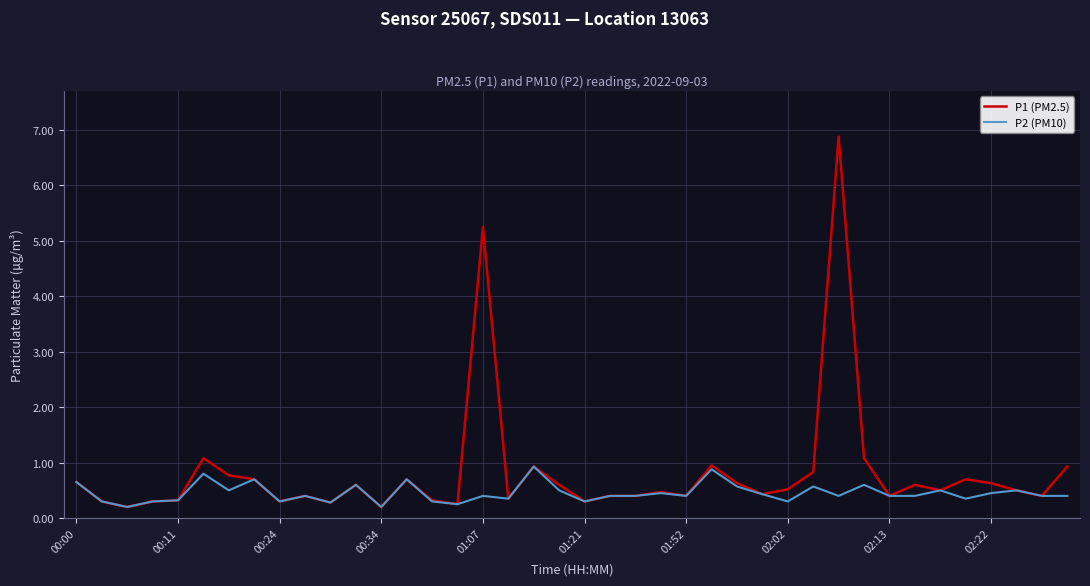

What is the highest value of the P2 (PM10) series?

0.9